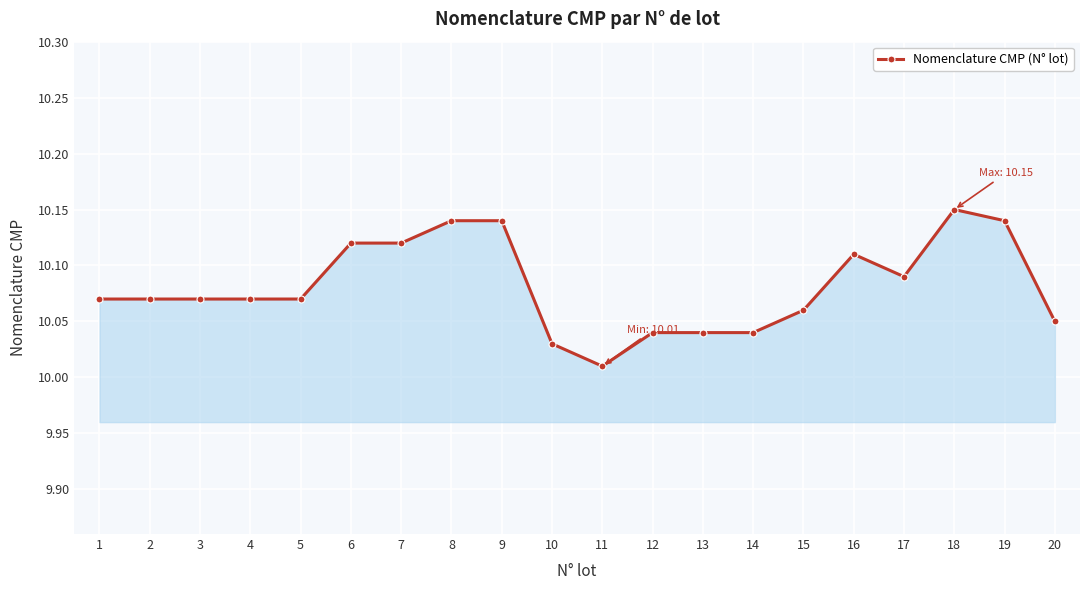

What is the ratio of the value at 13 to the value at 10?

1.0